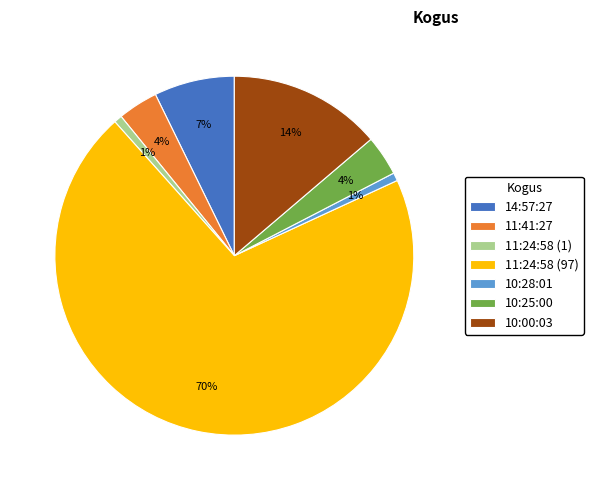

To the nearest percent, what is the difference between the 10:25:00 and 11:24:58 (1) slice percentages?

3%